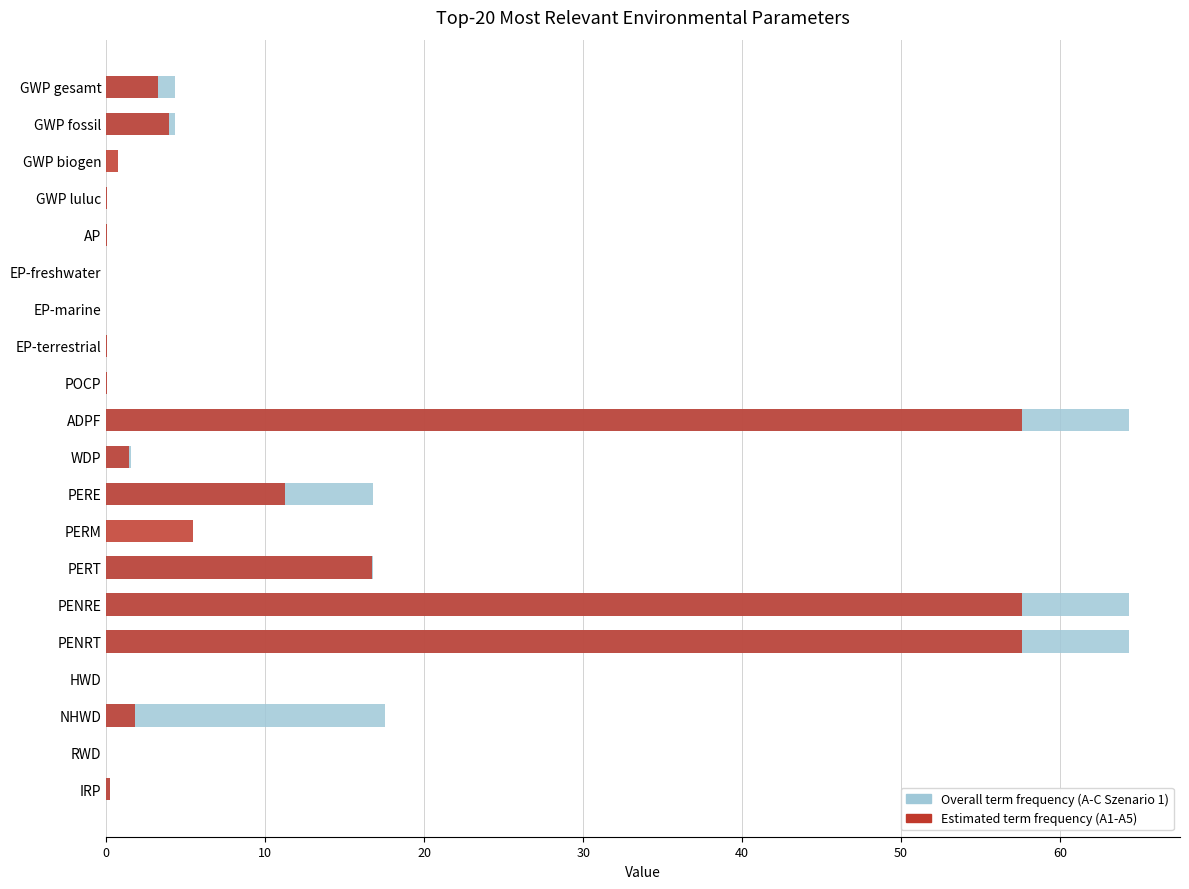

What value does the Estimated term frequency (A1-A5) series have at PERM?

5.4